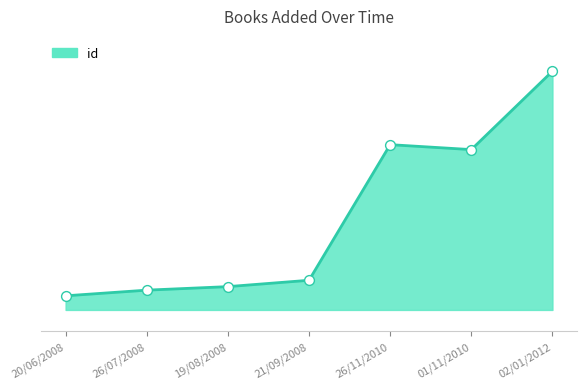

What is the change in value from 20/06/2008 to 19/08/2008?

+13